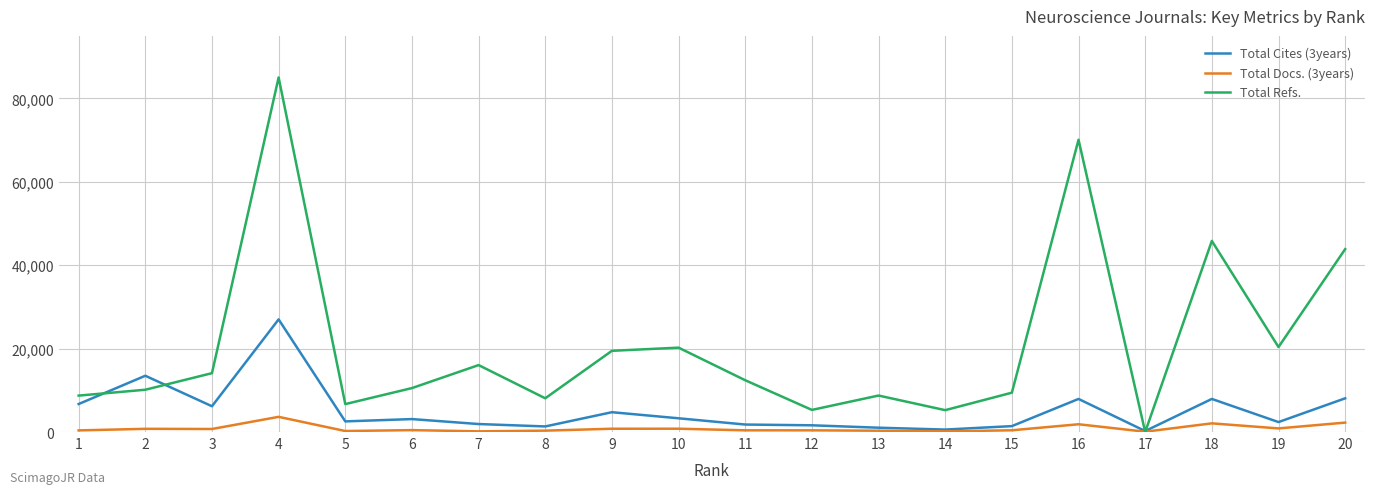

Which series has the widest spread of values?

Total Refs.